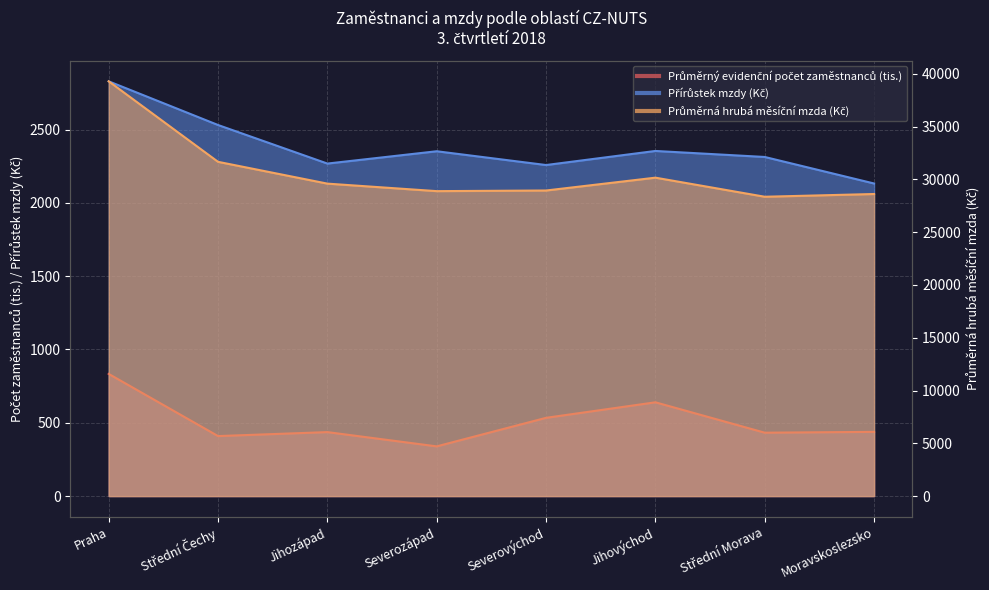

How many interior local valleys does the Průměrný evidenční počet zaměstnanců (tis.) series have?

3